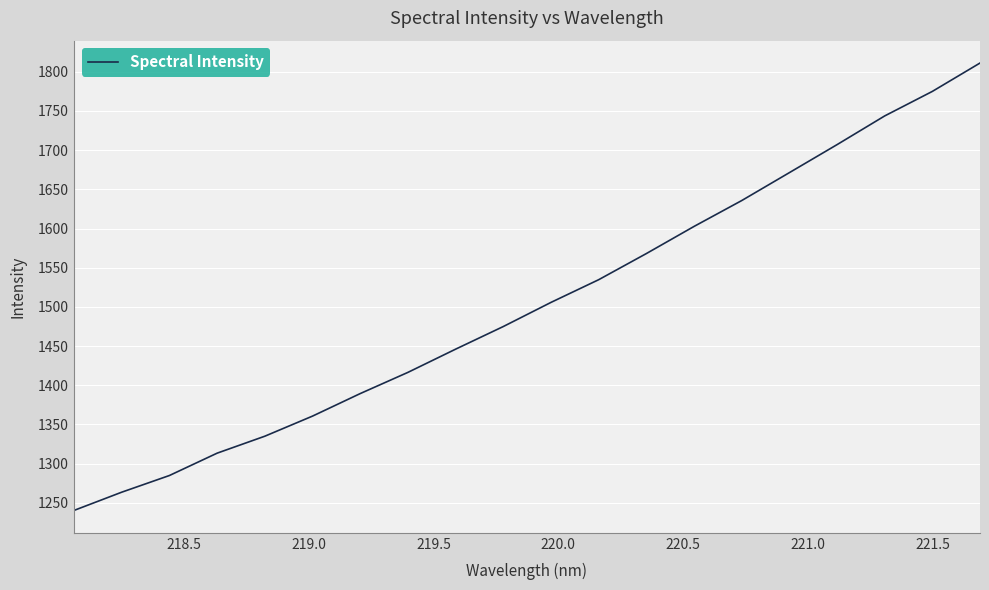

What is the greatest value displayed?

1811.2